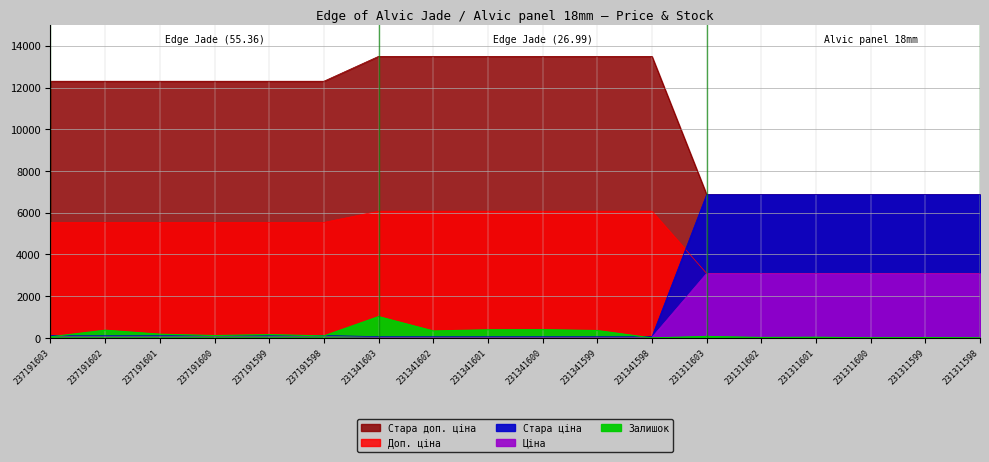

What is the value of the Ціна point at the 7th from the left?

27.0